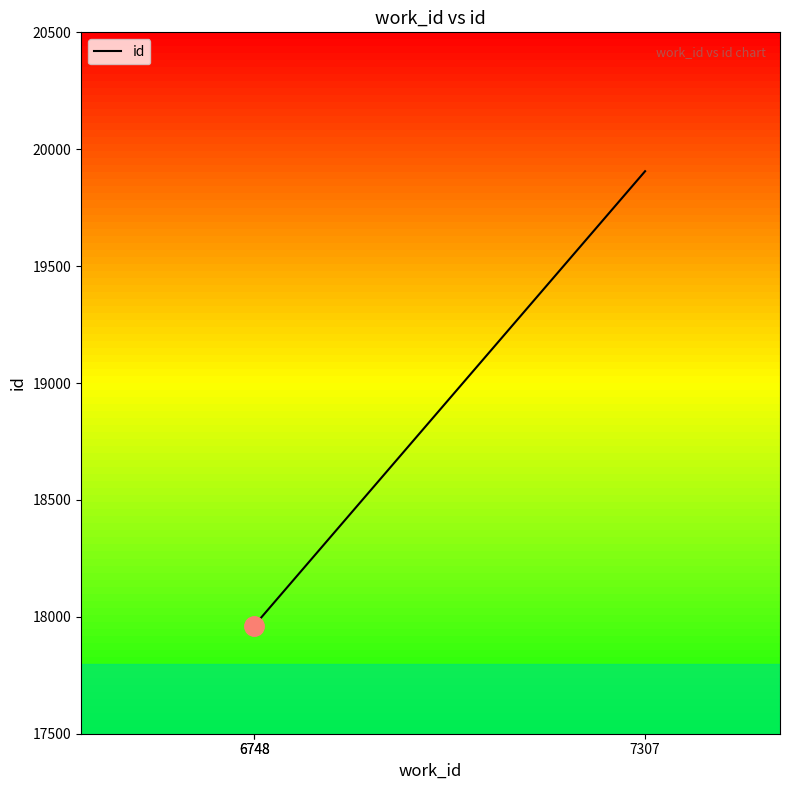

At which label does the data first exceed 17963?

7307